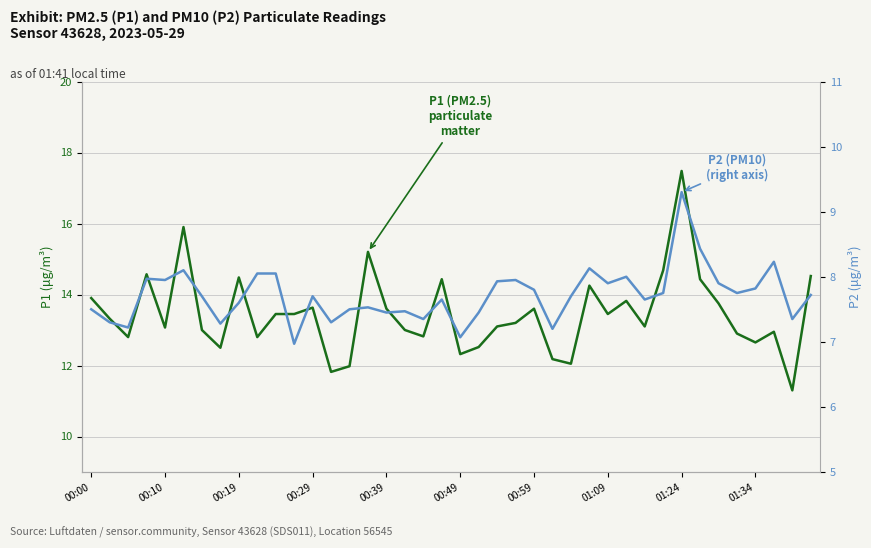

The value of P1 (PM2.5) at 00:29 is 13.6. True or false?

True